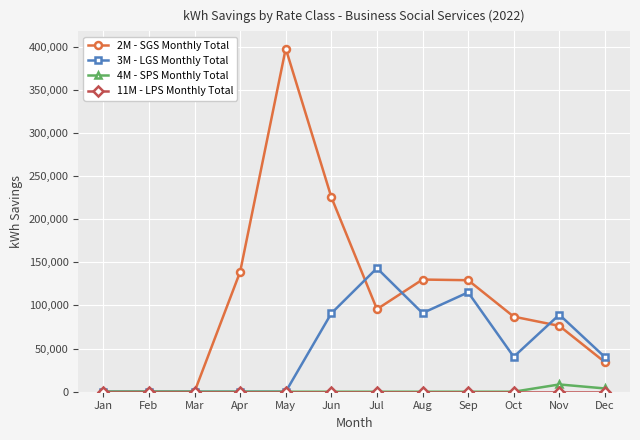

Does the chart display data point markers on the line(s)?

Yes